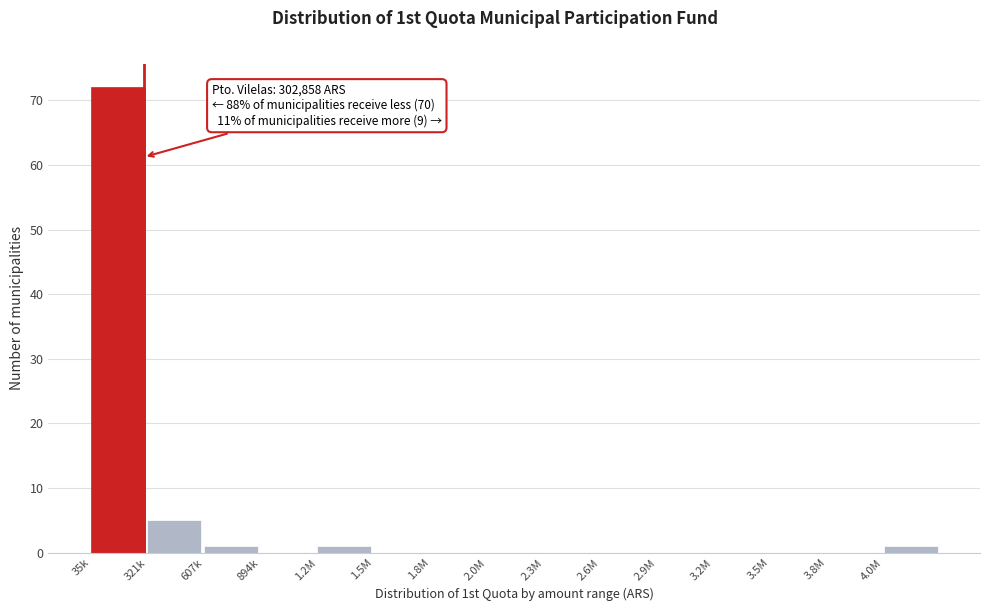

Reading right to left, list all the values displayed in this chart.

4.0M=1	3.8M=0	3.5M=0	3.2M=0	2.9M=0	2.6M=0	2.3M=0	2.0M=0	1.8M=0	1.5M=0	1.2M=1	894k=0	607k=1	321k=5	35k=72